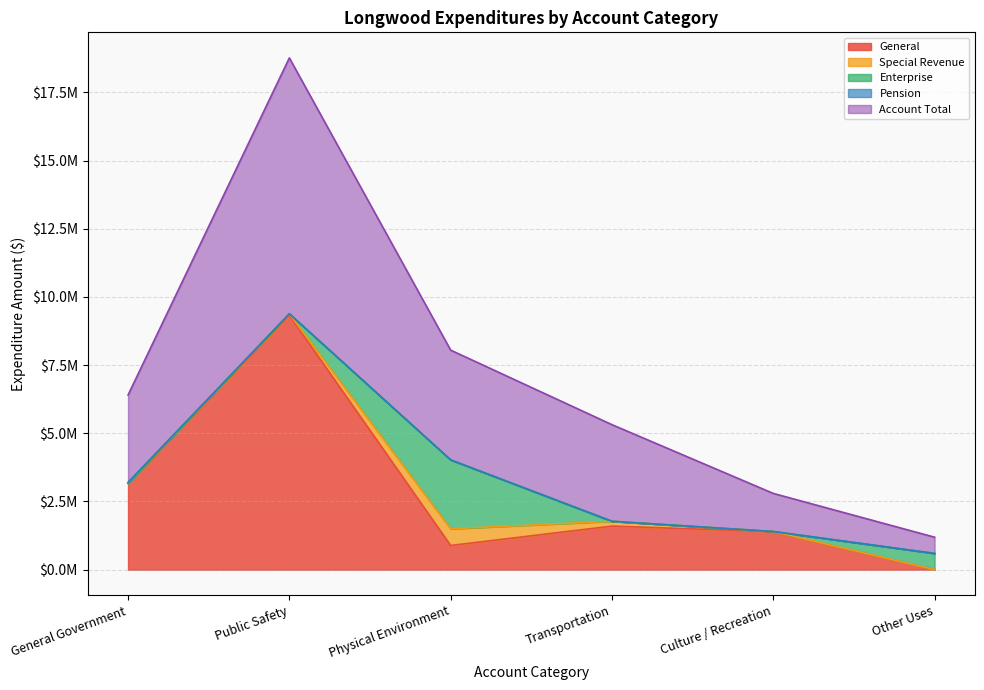

List the series in order of their peak value, highest first.

Account Total, General, Enterprise, Special Revenue, Pension